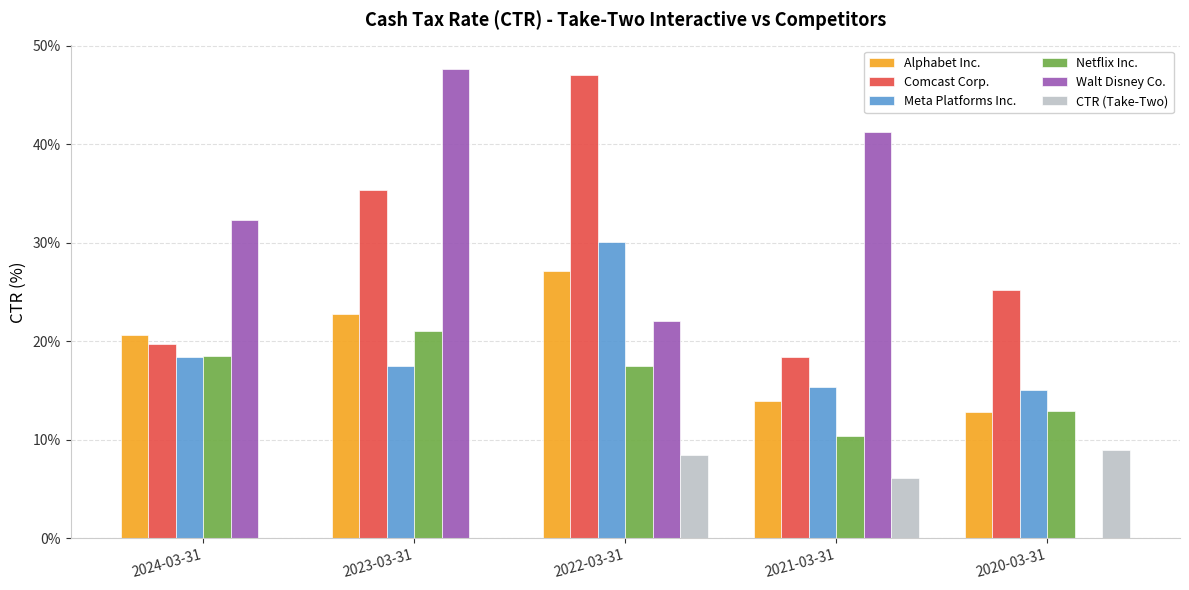

What is the average value of the Walt Disney Co. series?

28.6